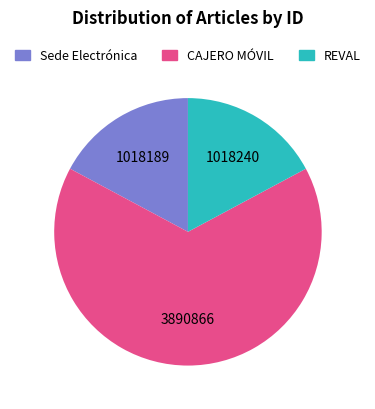

The REVAL slice represents 10% of the pie. True or false?

False